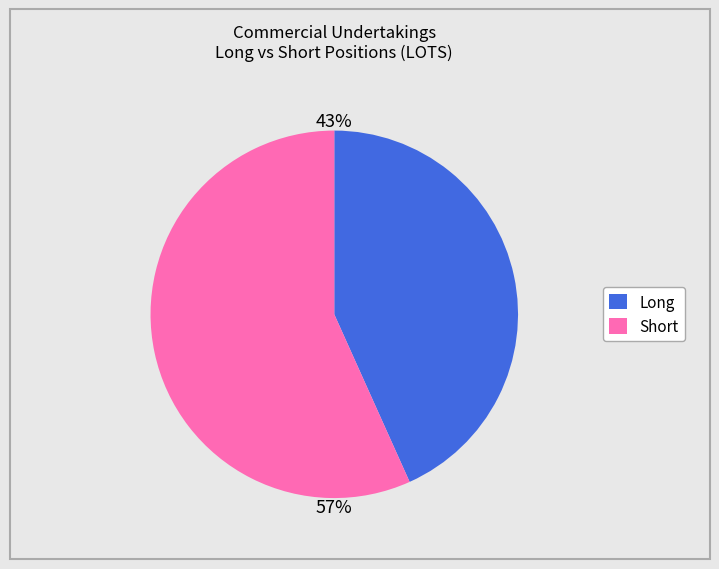

Rank the categories by value from lowest to highest.

Long, Short